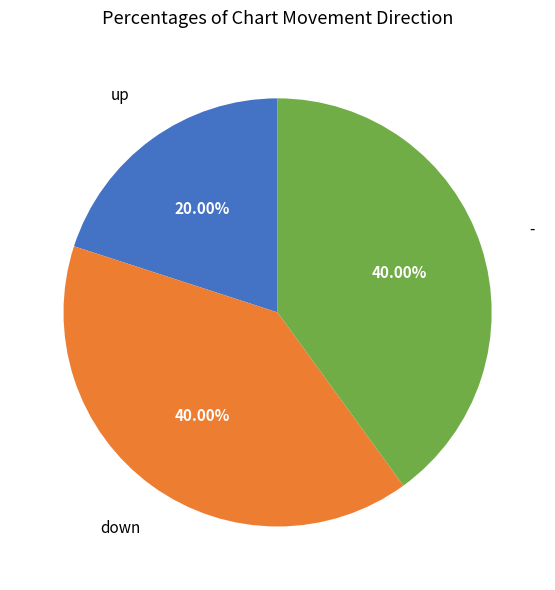

Is the sum of down and - greater than half?

Yes